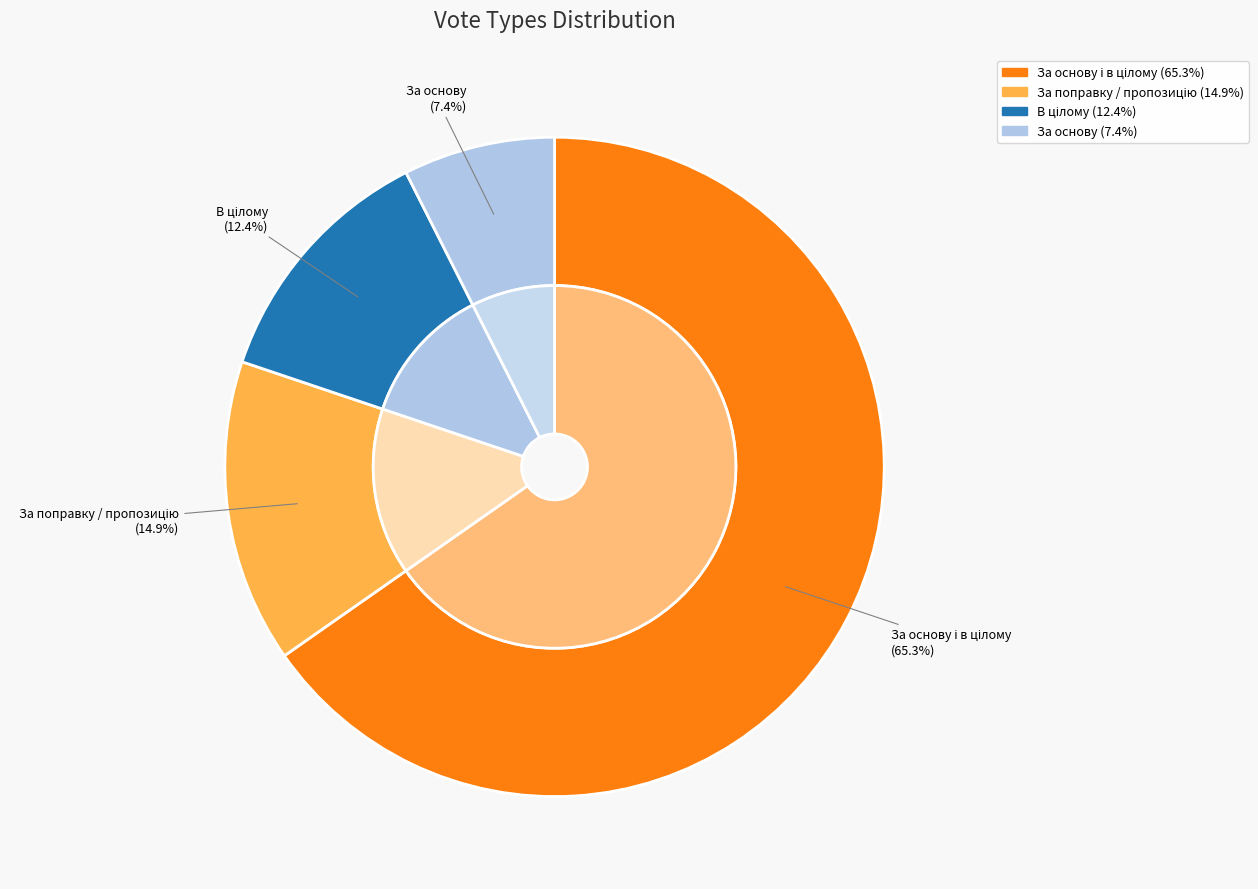

How many slices are in this pie chart?

4